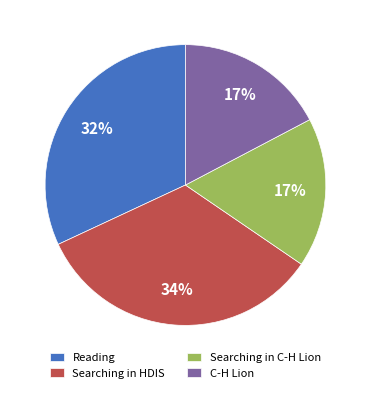

To the nearest percent, what is the average slice percentage?

25%